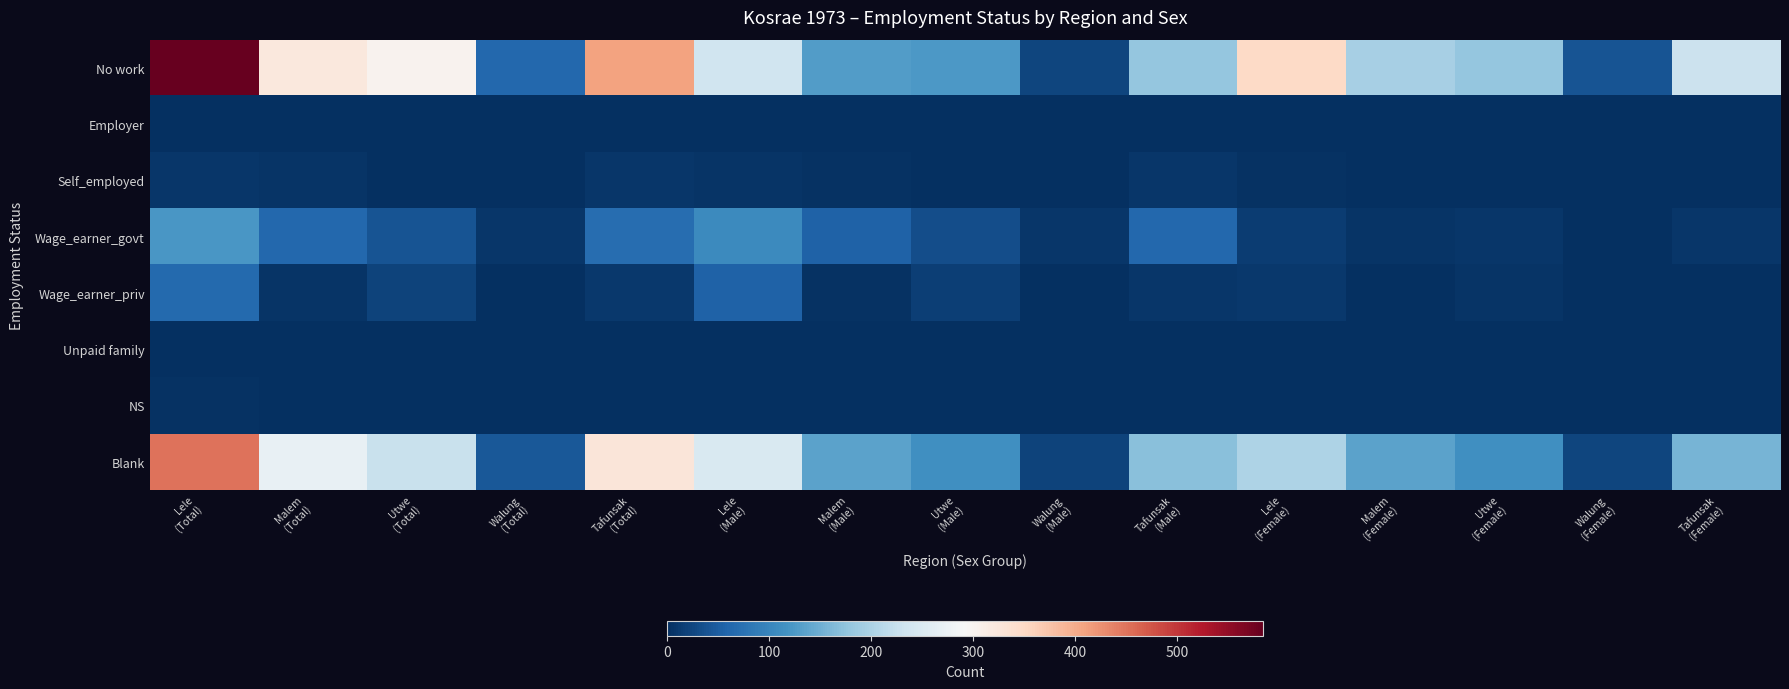

What is the difference between the highest and lowest values at Walung
(Total)?

63